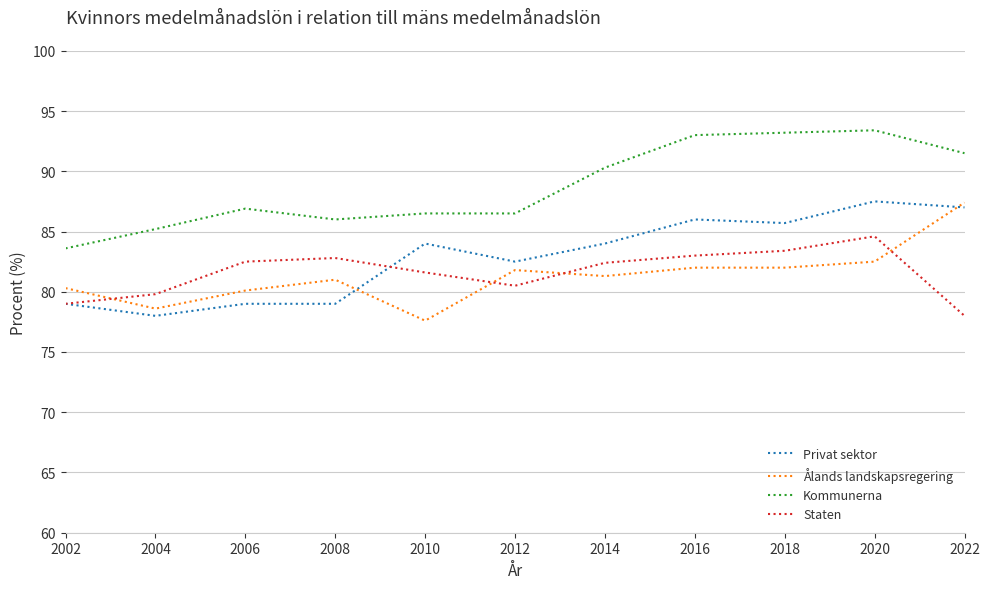

What is the highest value of the Privat sektor series?

87.5